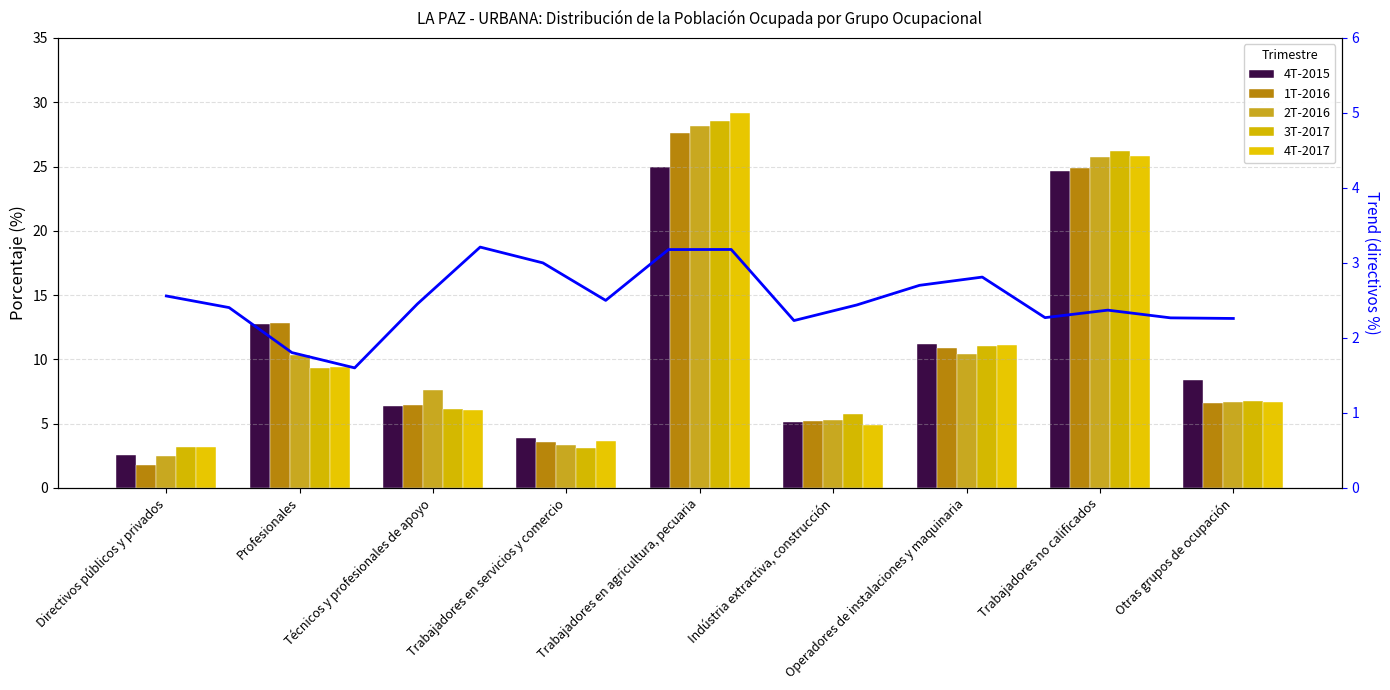

How many values in the 4T-2017 series exceed 6?

6